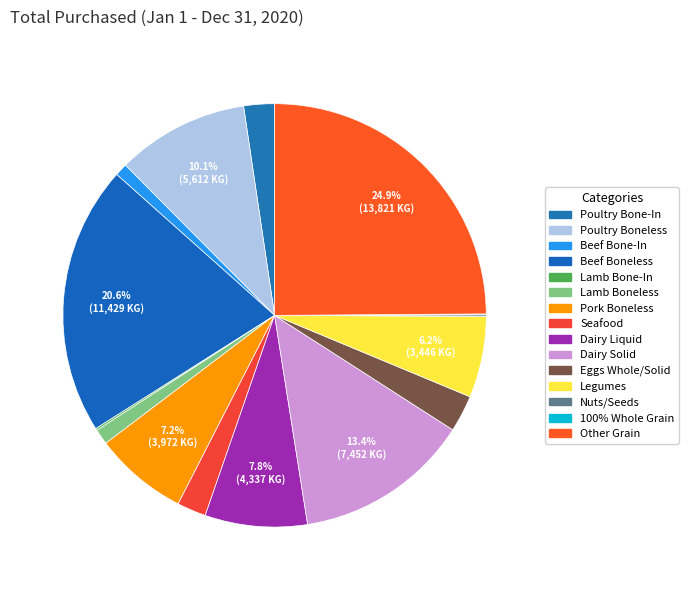

Which slice is the largest?

Other Grain